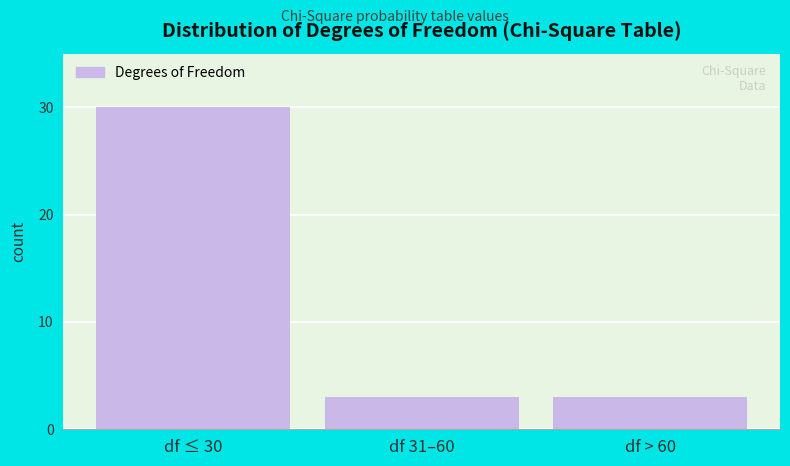

Reading left to right, list all the values displayed in this chart.

df ≤ 30=30	df 31–60=3	df > 60=3